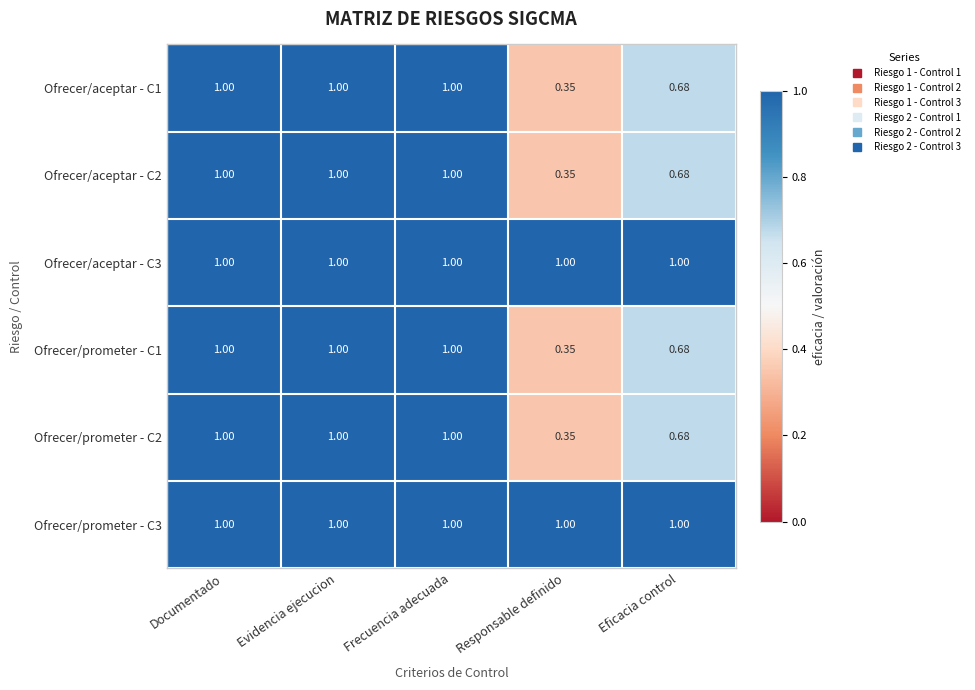

At which label is Ofrecer/prometer - C2 closest to 0?

Responsable definido